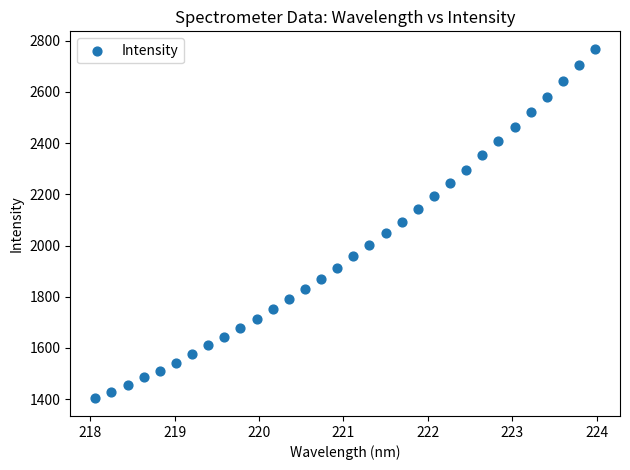

What is the range of X values (max minus min)?

5.9